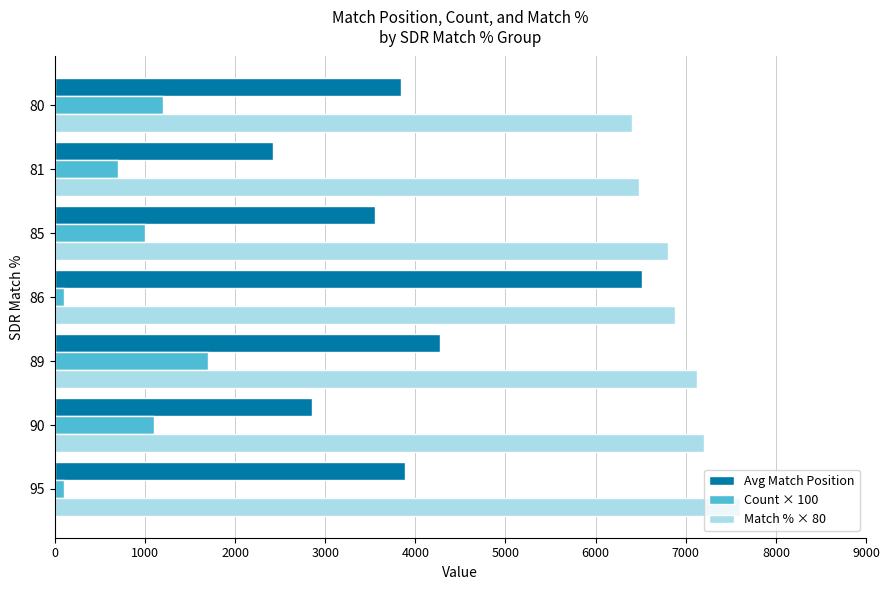

The value of Match % × 80 at 85 is 6800.0. True or false?

True